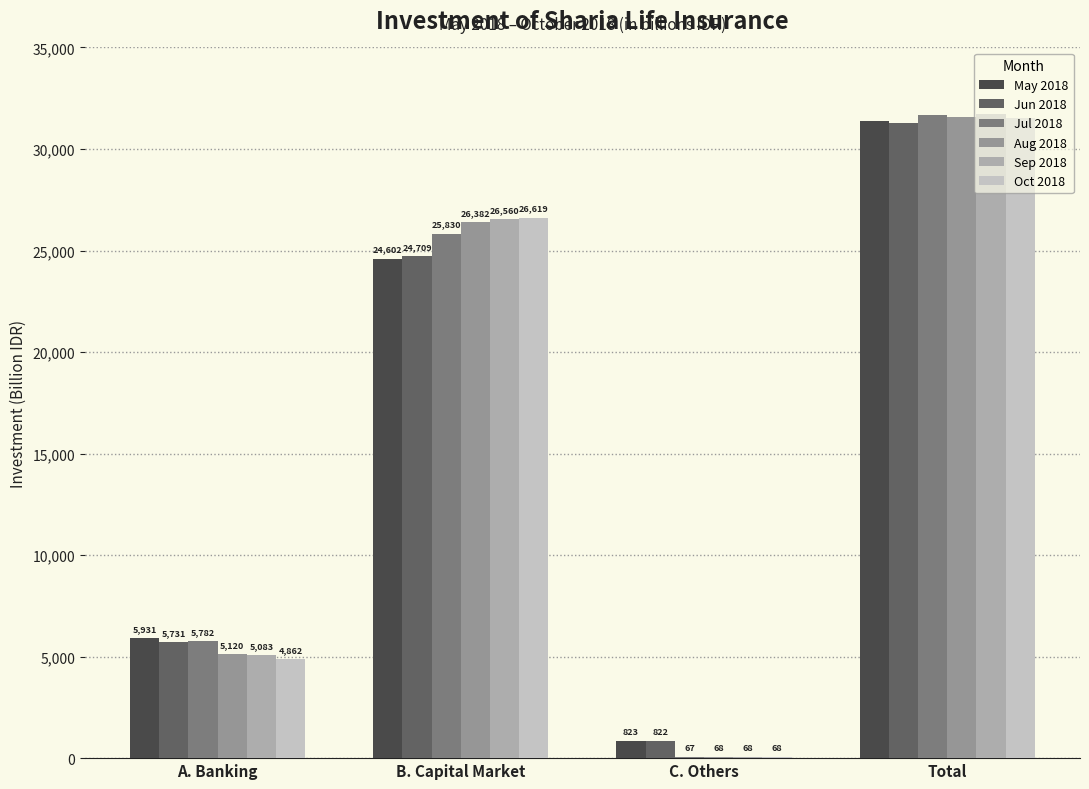

How many data points does each series have?

4